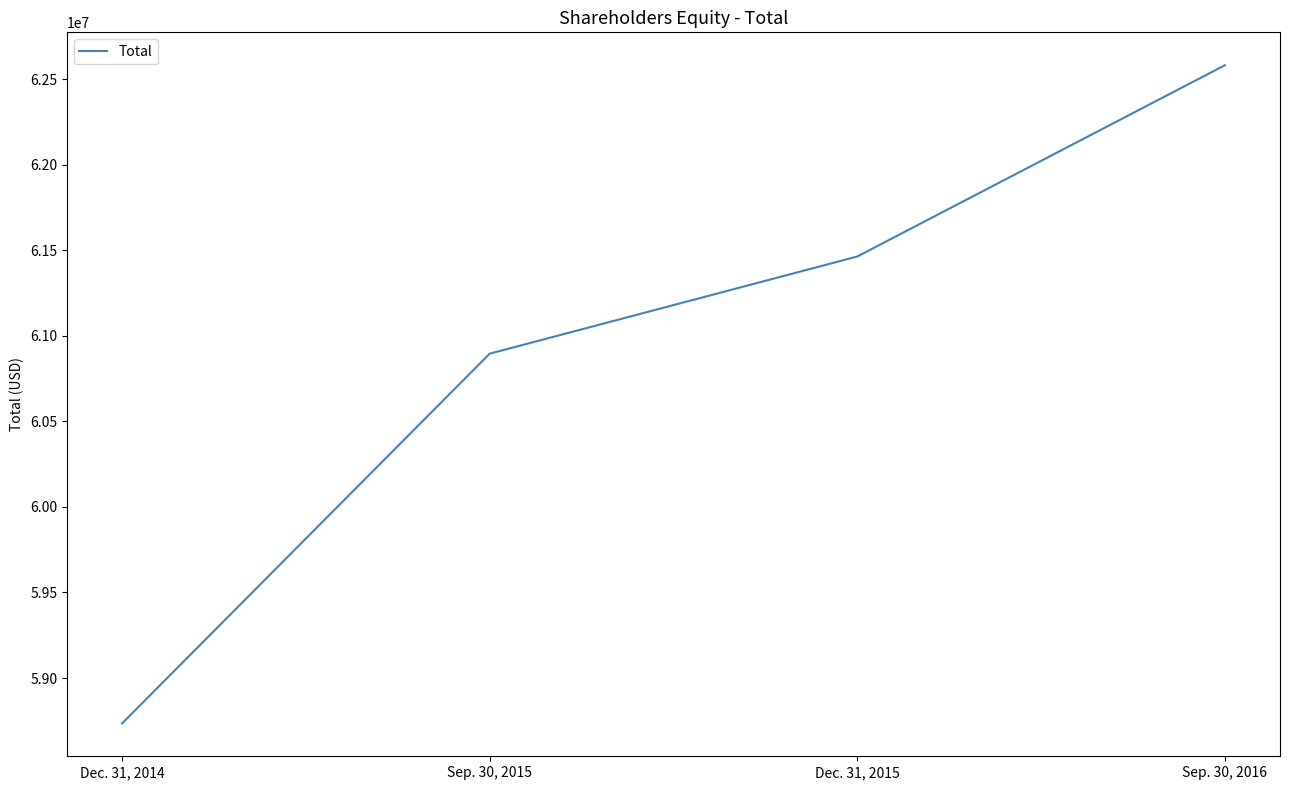

Count the values in the range 60896000 to 62582000.

3